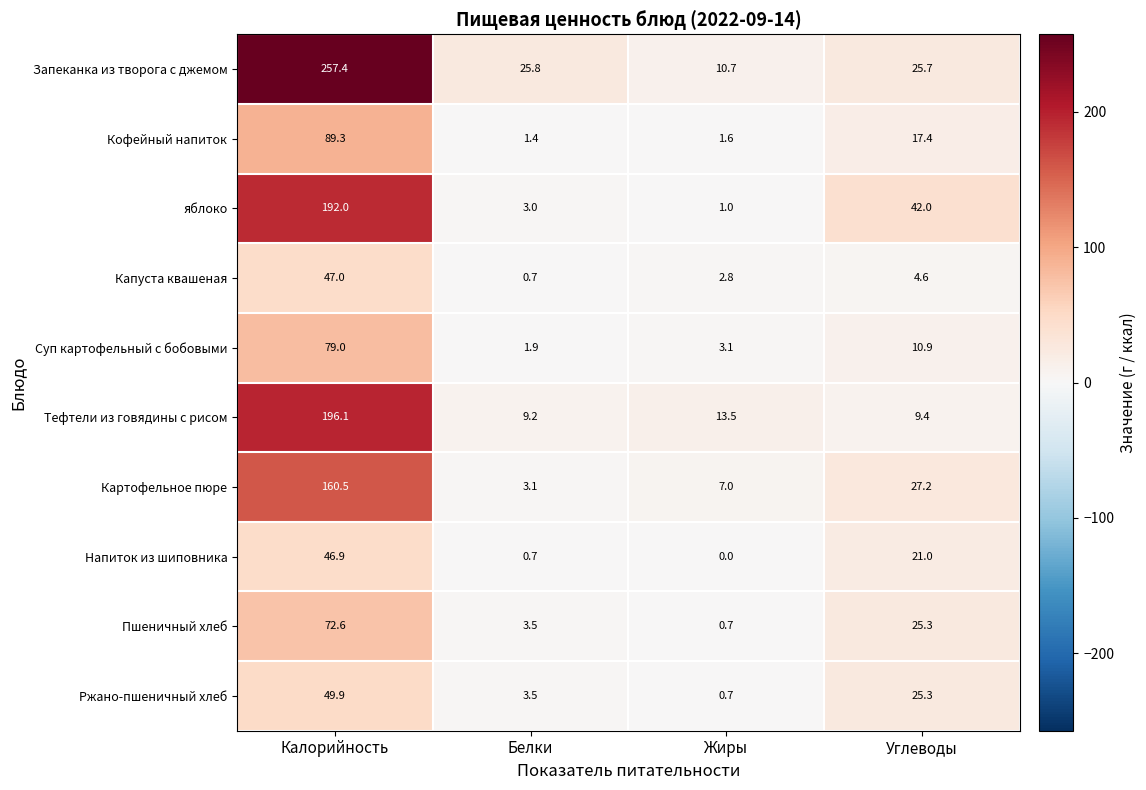

Between Калорийность and Углеводы, which series saw the biggest shift?

Запеканка из творога с джемом